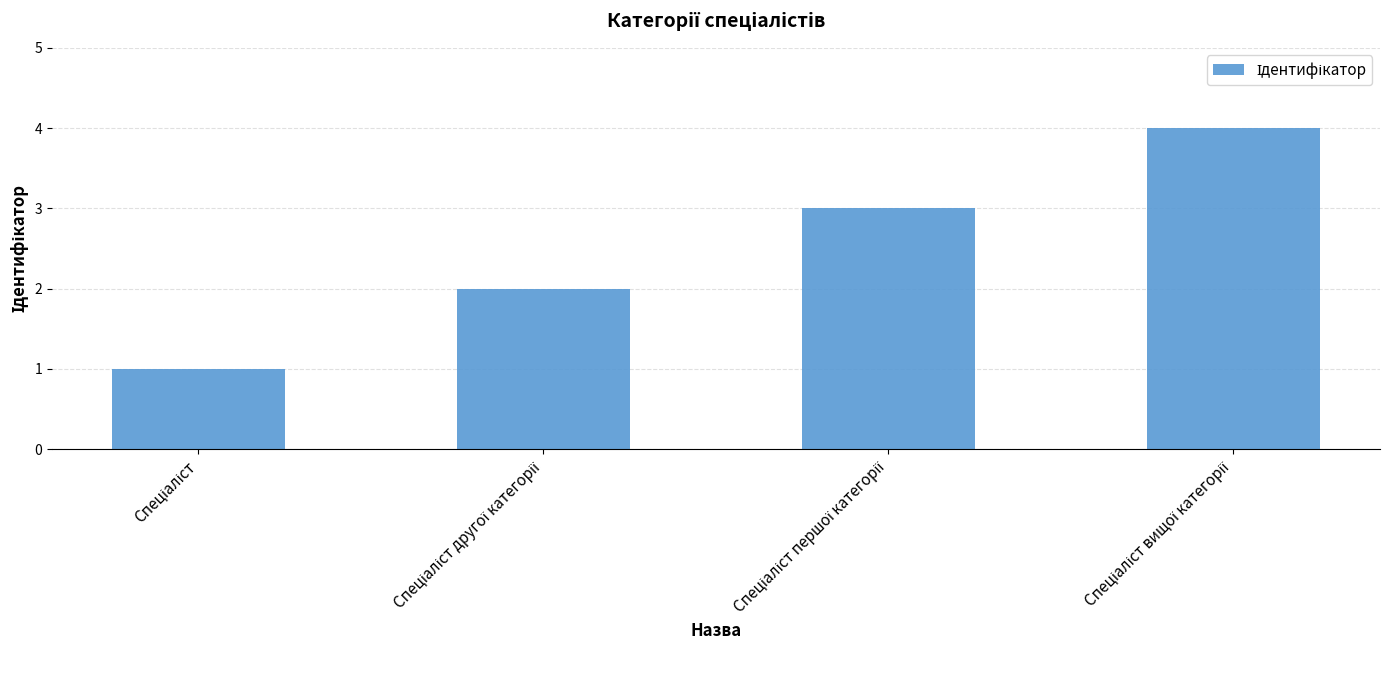

What is the difference between the maximum and minimum values?

3